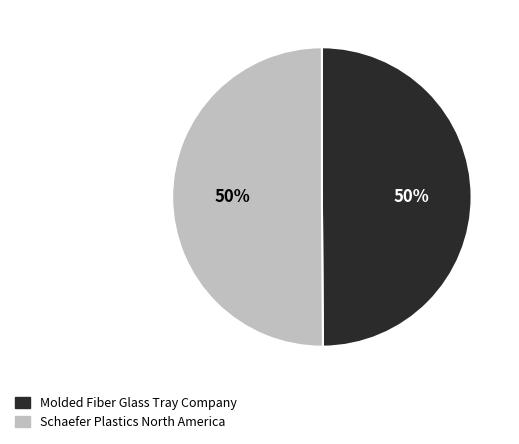

To the nearest percent, what percentage of the pie is Molded Fiber Glass Tray Company?

50%